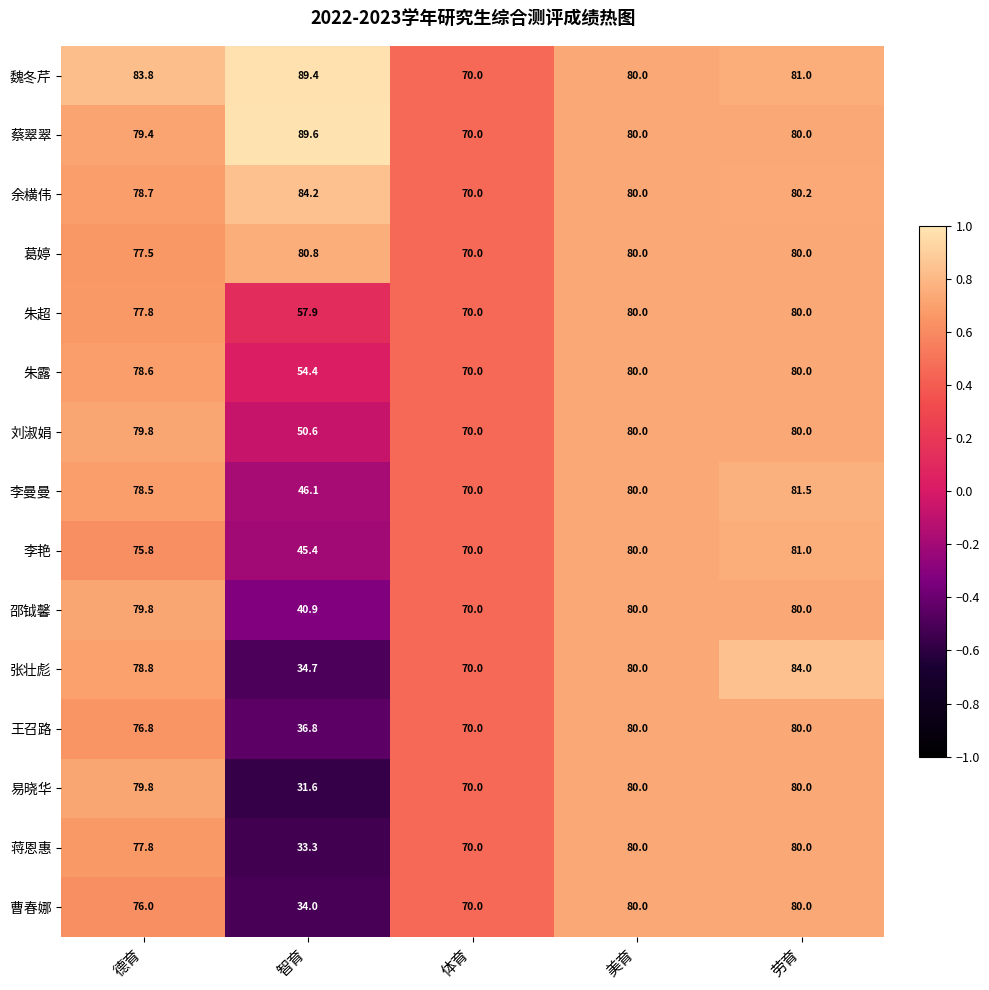

Which series has the largest total across all categories?

魏冬芹